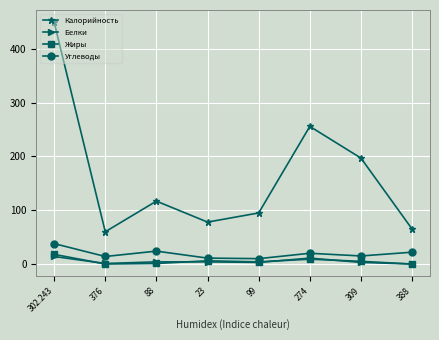

Count the number of data series in this chart.

4